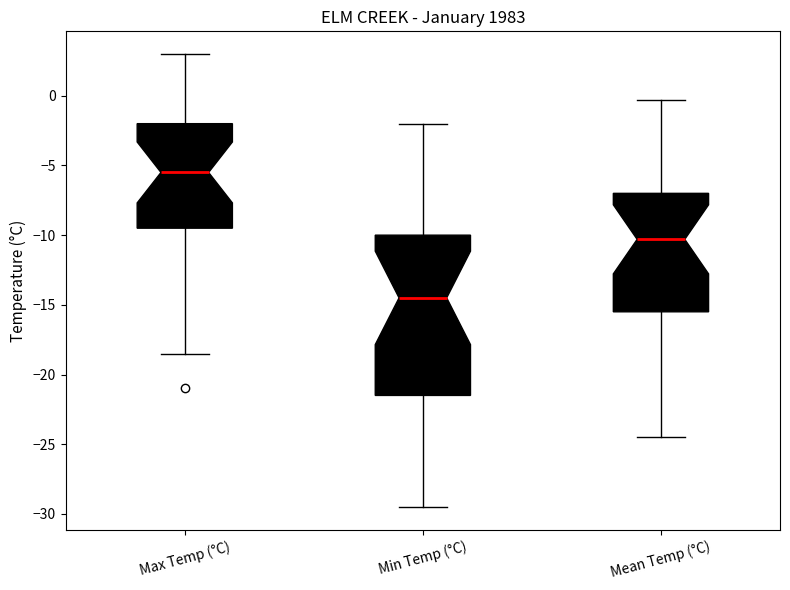

Which box has the lowest median line?

Min Temp (°C)